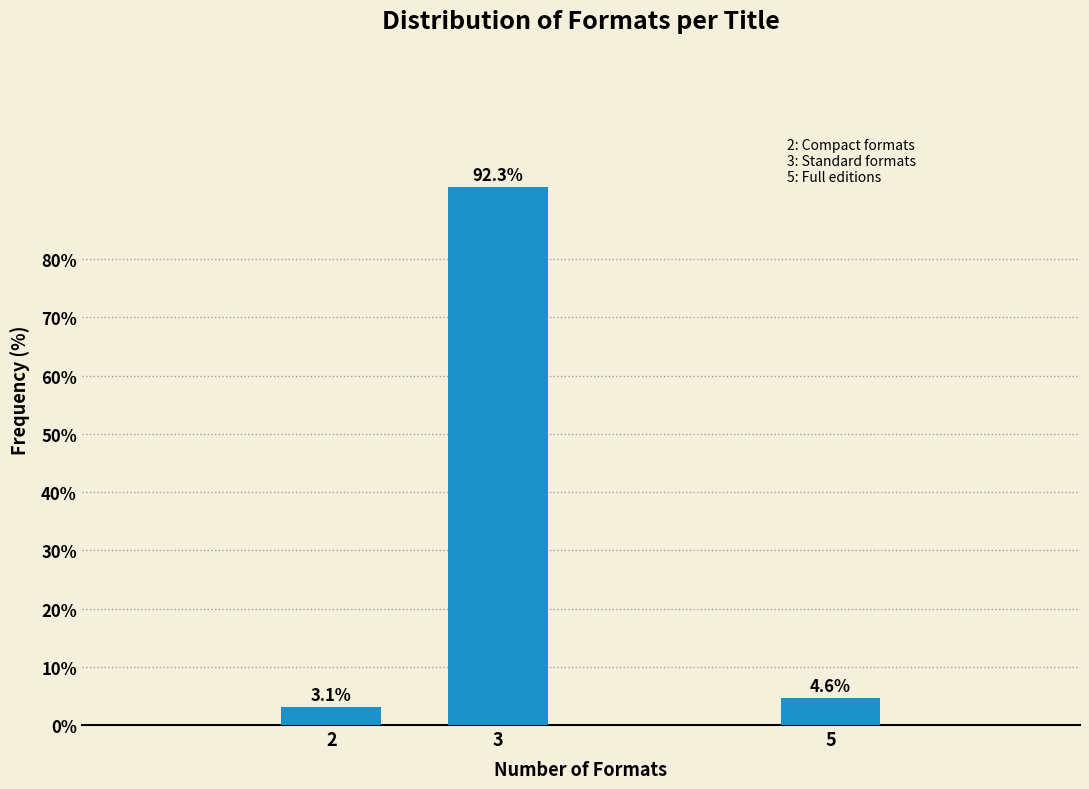

Reading left to right, list all the values displayed in this chart.

3.1	92.3	4.6